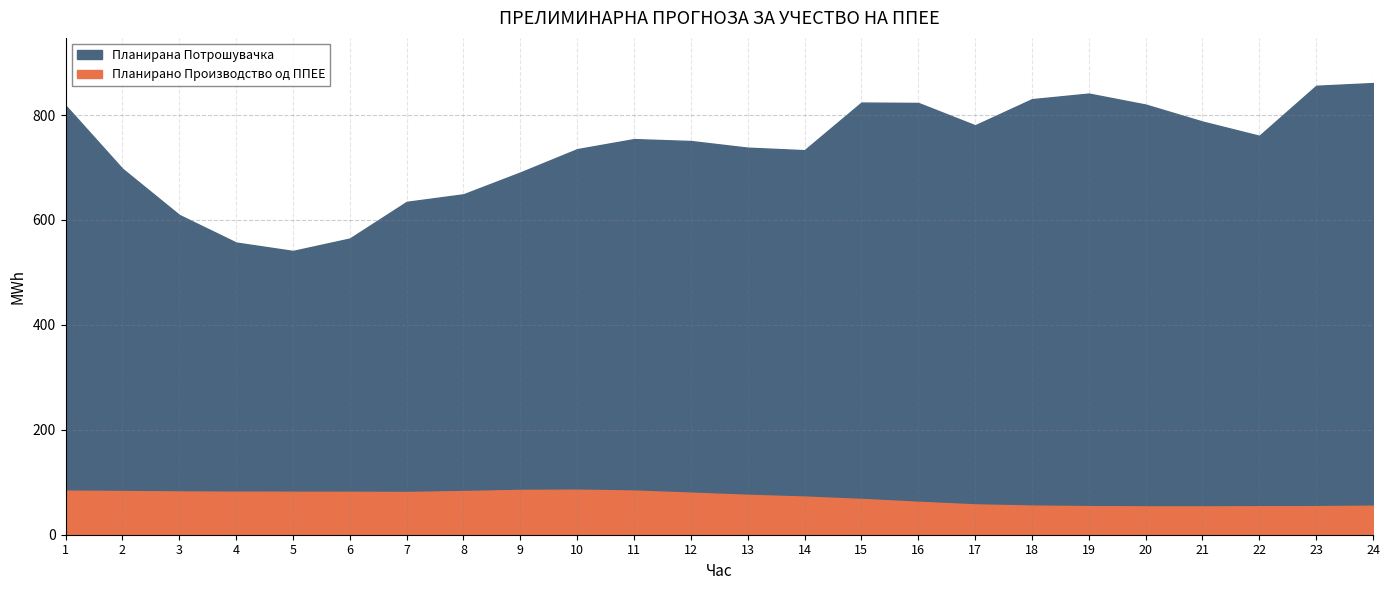

At which label is Планирана Потрошувачка closest to 701?

2